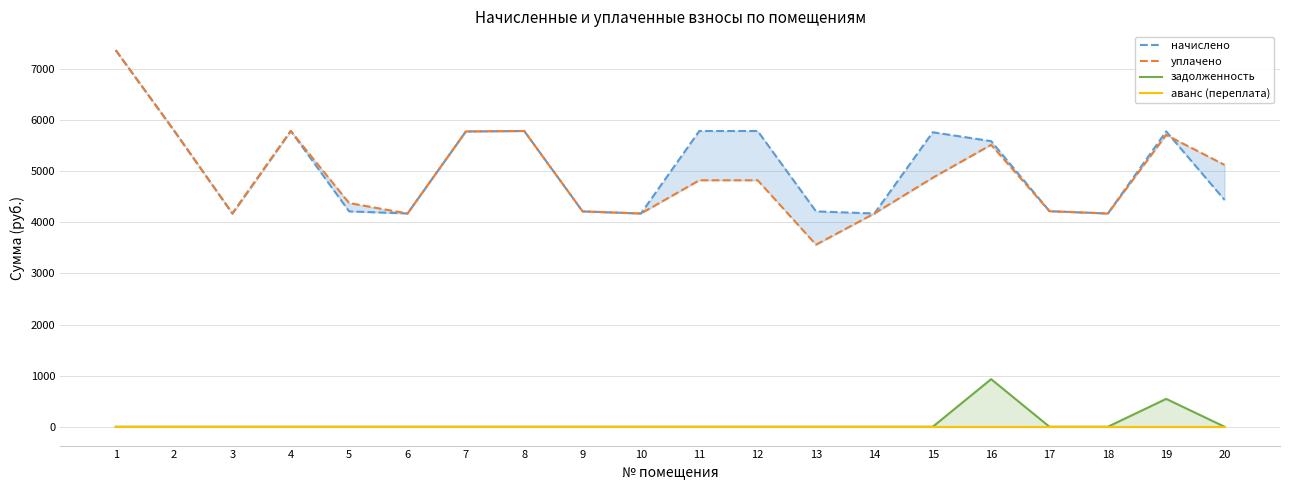

At which category is the sum across all series the highest?

1